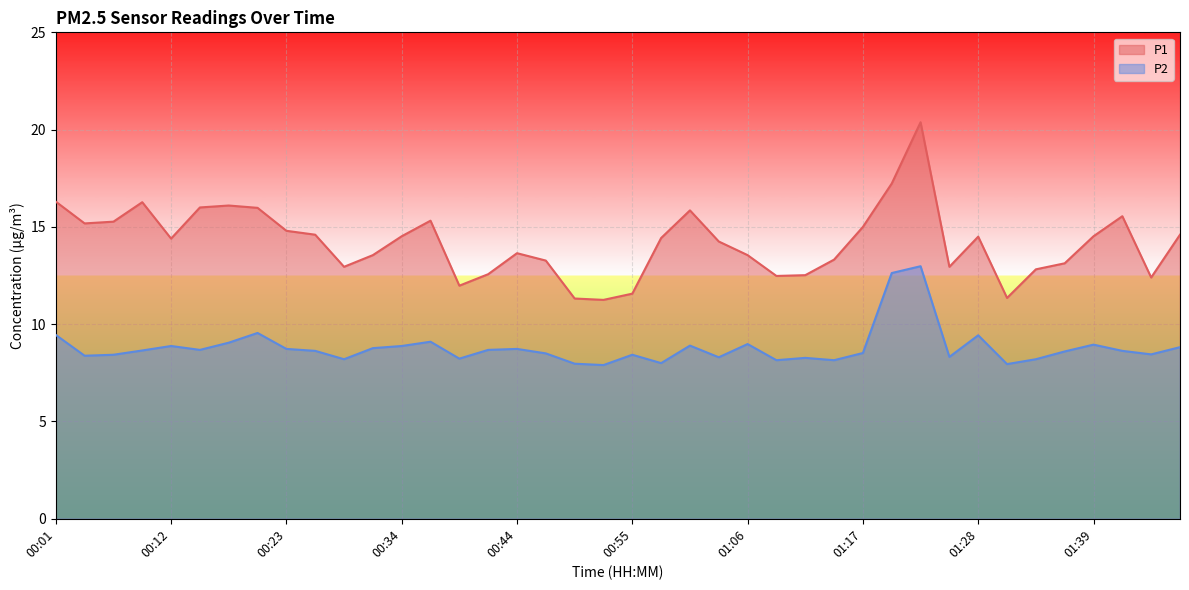

True or false: P2 has a value of 8.2 at 01:09.

True